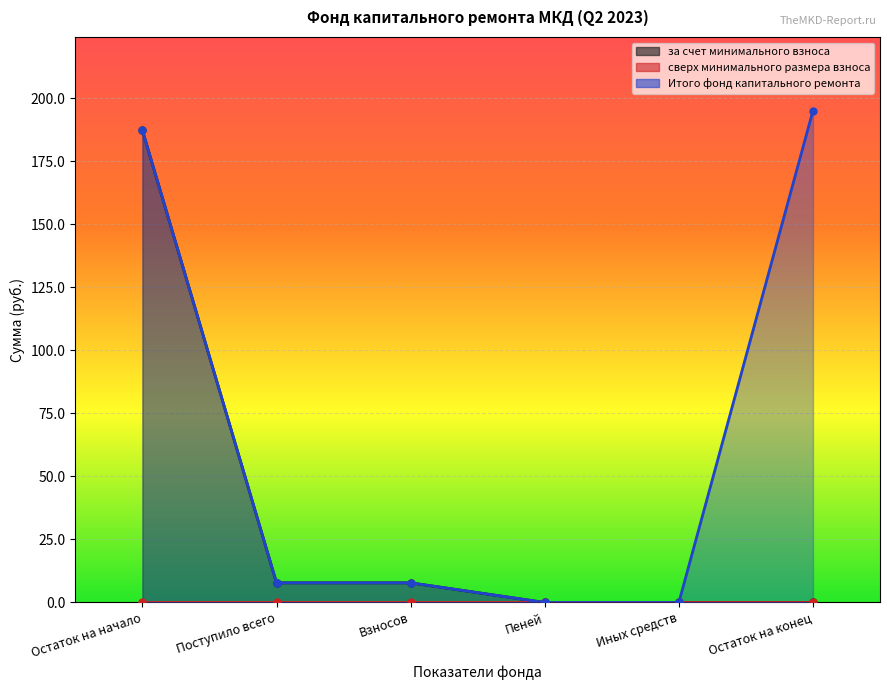

What is the approximate value of за счет минимального взноса at Взносов?

7.8